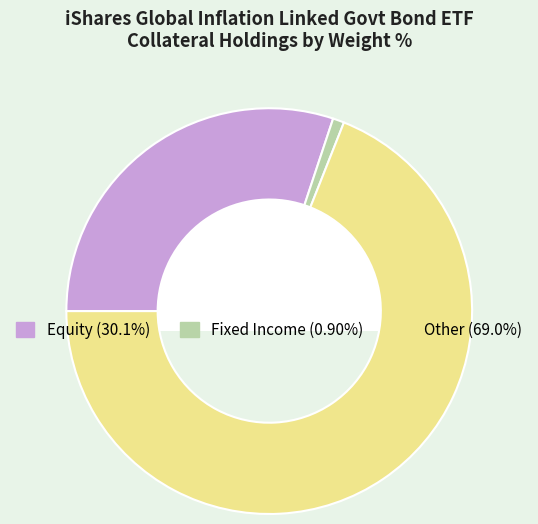

Does any single category account for the majority?

Yes